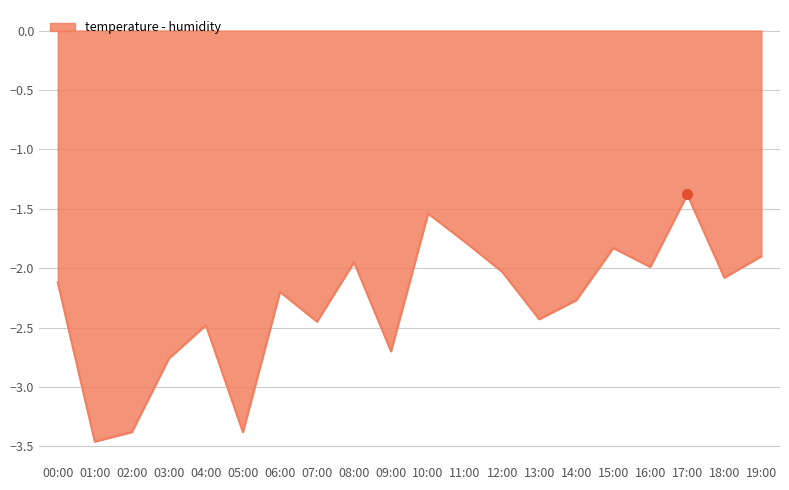

The value at 00:00 is -2.1. True or false?

True